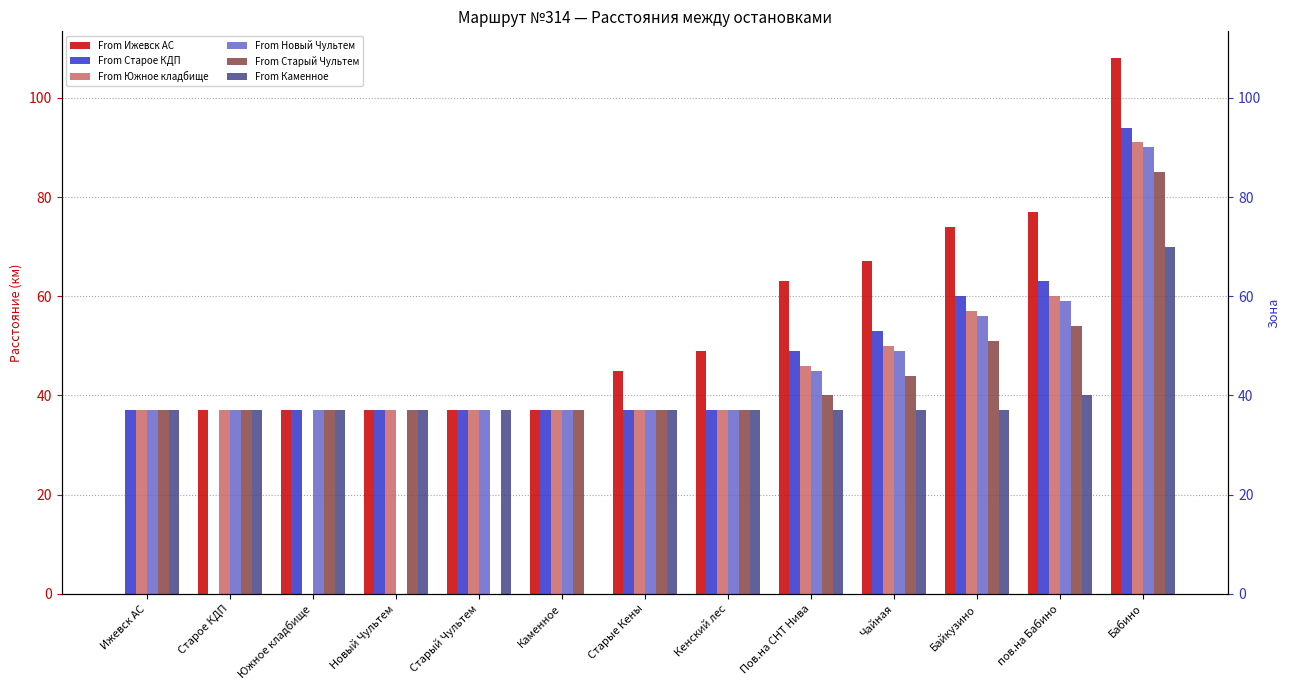

At how many categories does at least one series exceed 85?

1